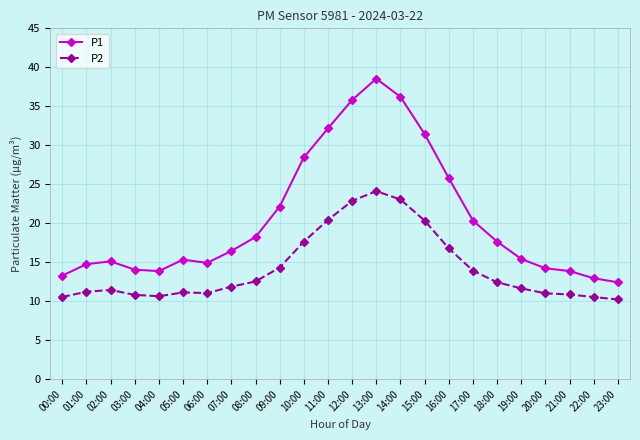

At 22:00, list the series in order from smallest to largest.

P2, P1